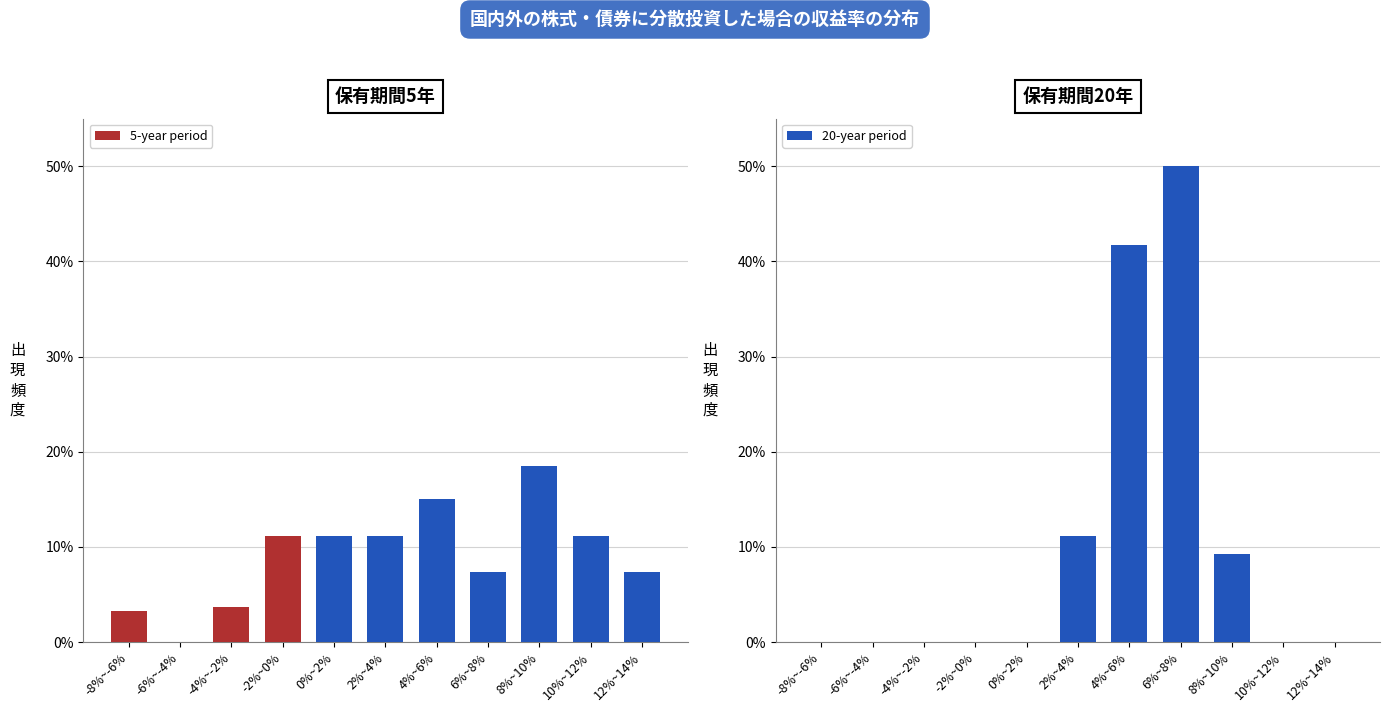

What is the spread (max minus min) of values at 10%~12%?

11.1